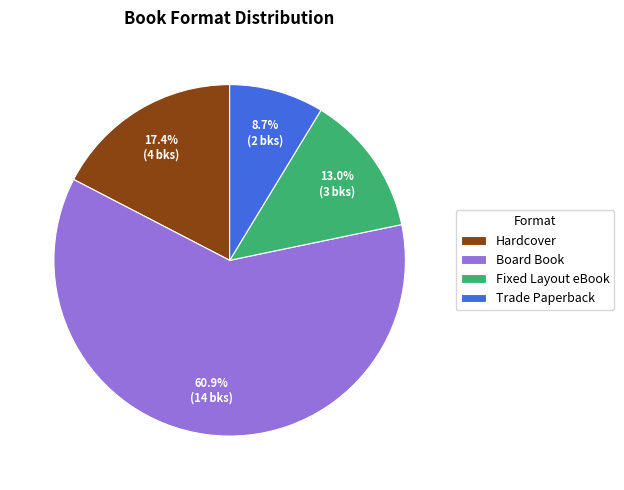

What percentage is the Board Book slice, to the nearest percent?

61%